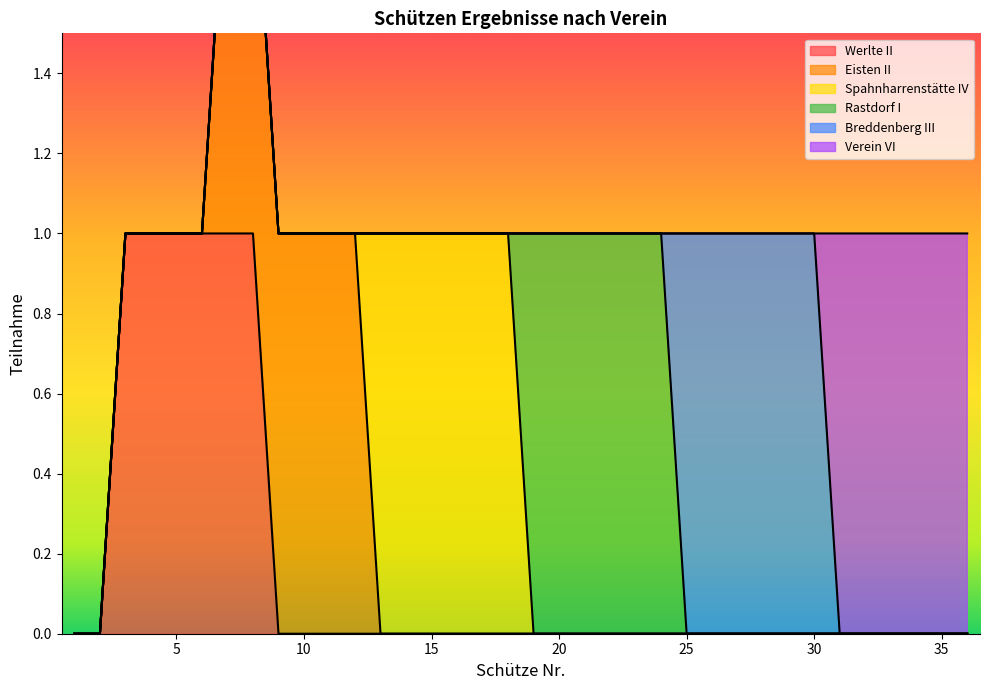

Which series changed the most between 9 and 31?

Eisten II